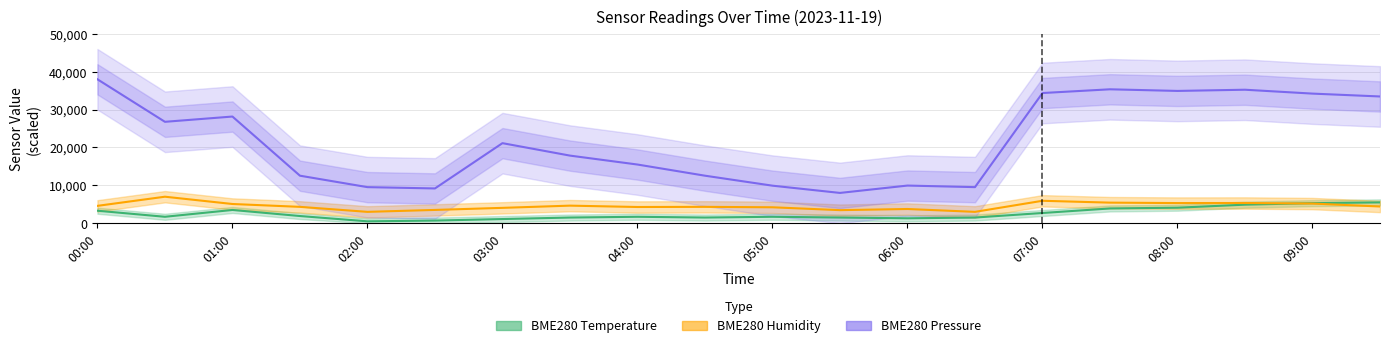

True or false: BME280 Pressure and BME280 Temperature intersect in this chart.

False